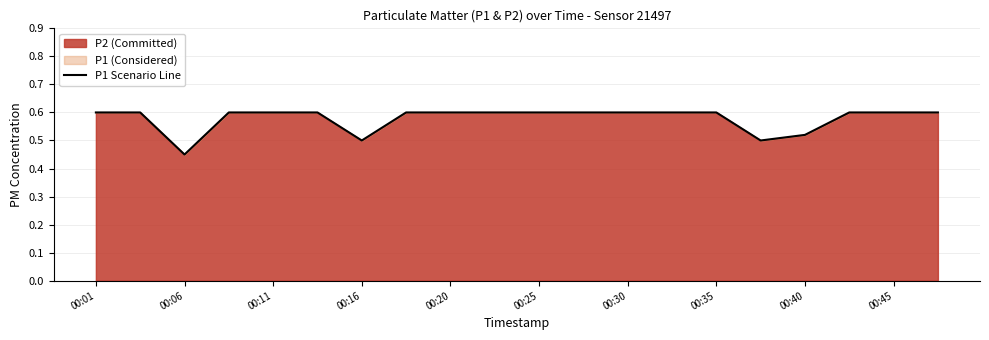

Reading left to right, extract all data points from this chart.

0.6	0.6	0.5	0.6	0.6	0.6	0.5	0.6	0.6	0.6	0.6	0.6	0.6	0.6	0.6	0.5	0.5	0.6	0.6	0.6